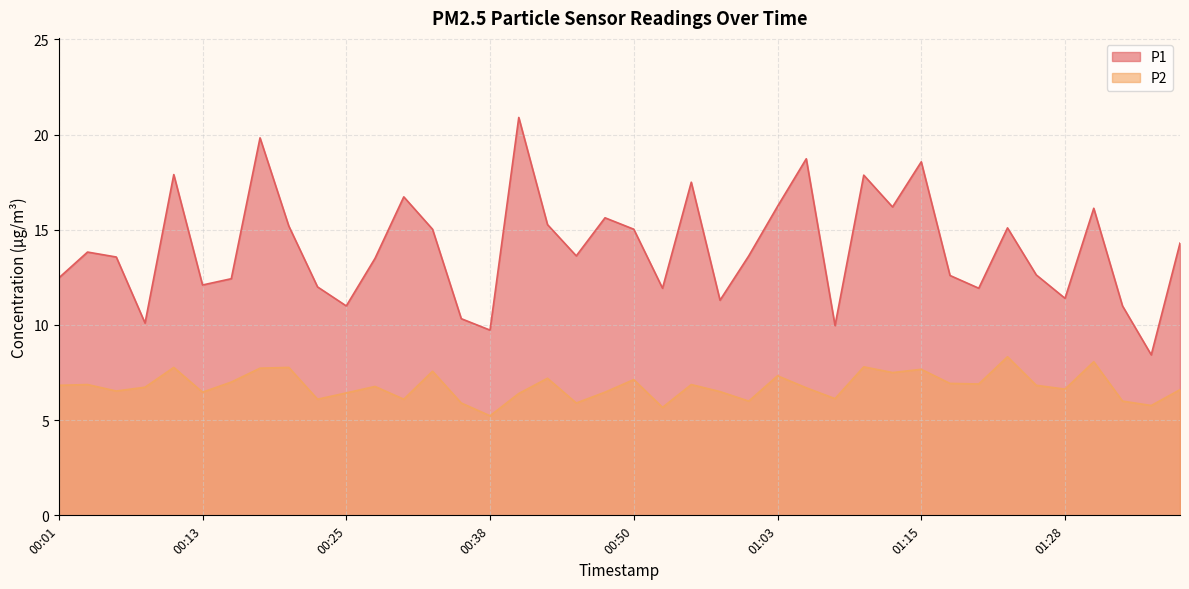

What is the label of the 7th point from the right?

01:23